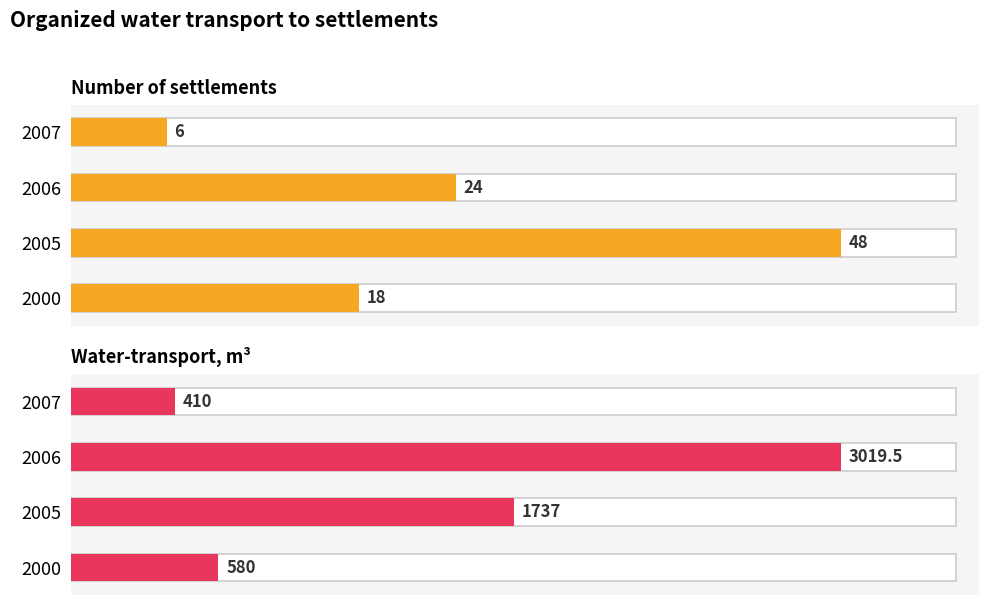

True or false: Water-transport, m³ has a value of 1000.6 at 2005.

False